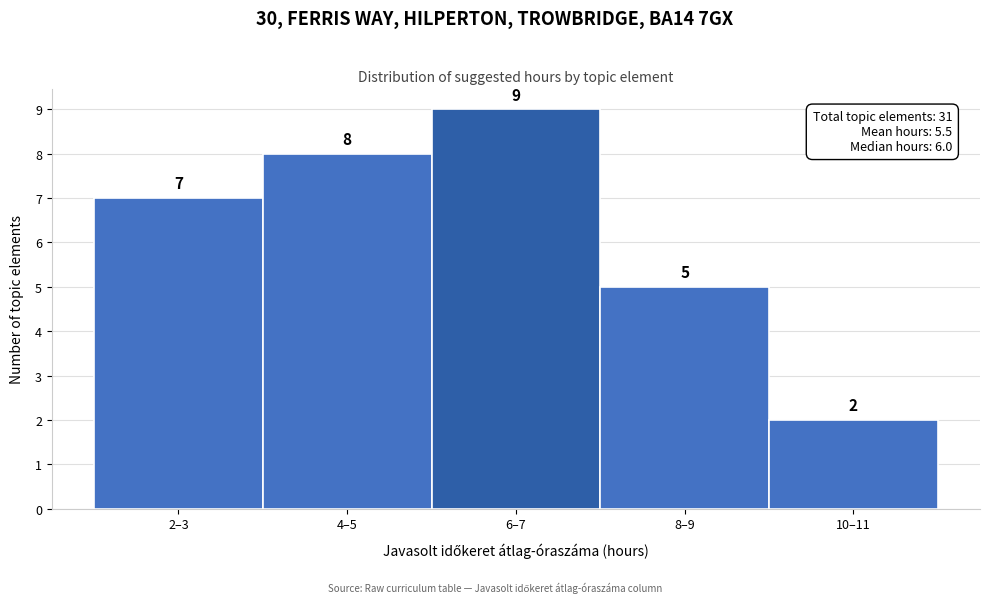

Reading right to left, list all the values displayed in this chart.

10–11=2	8–9=5	6–7=9	4–5=8	2–3=7